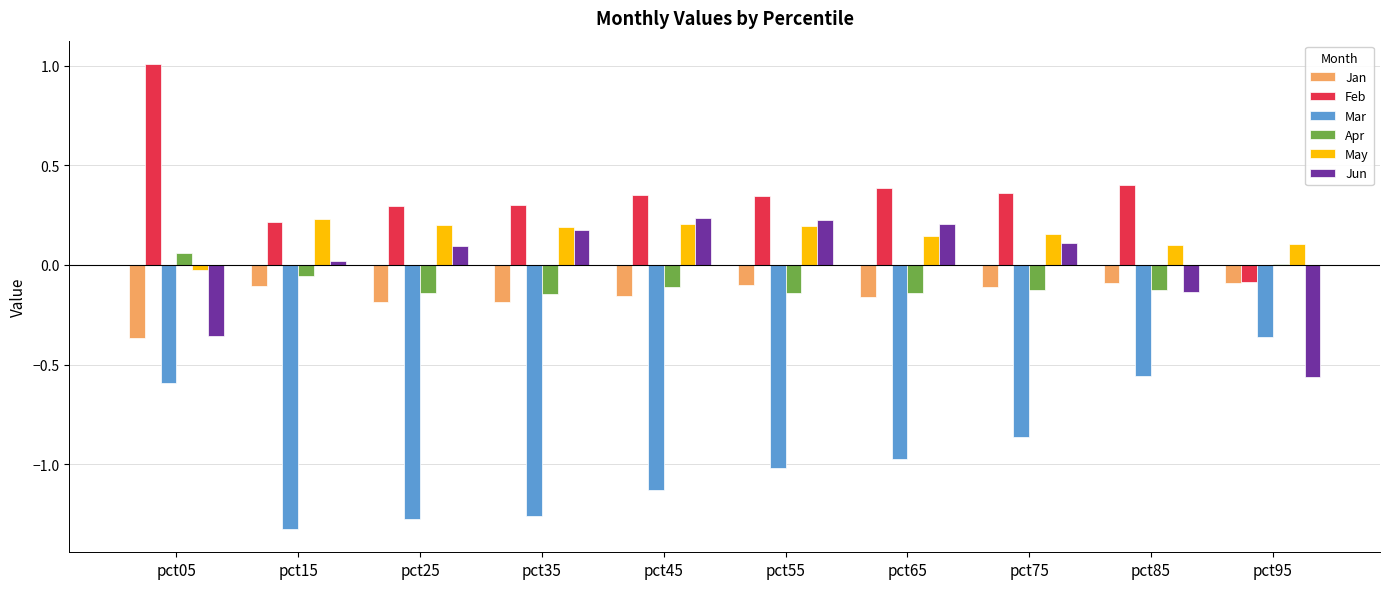

How many categories are shown in the chart?

10